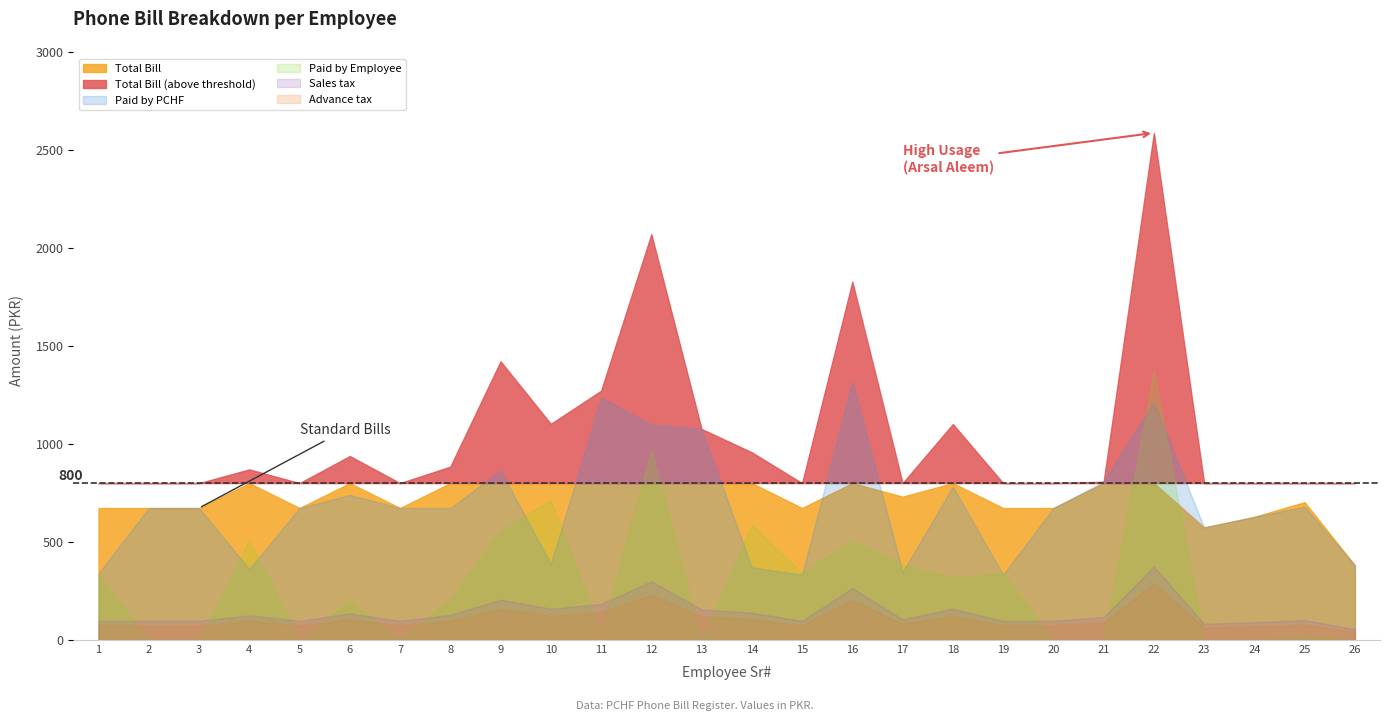

In Advance tax, how many points are lower than both neighbors (excluding endpoints)?

6